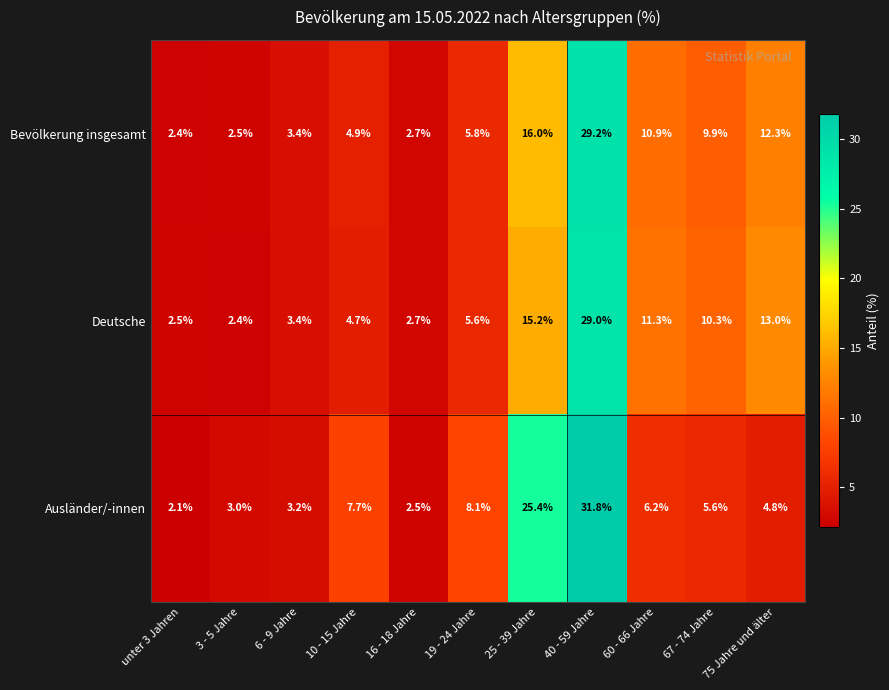

How many values in the Ausländer/-innen series are below 5?

5